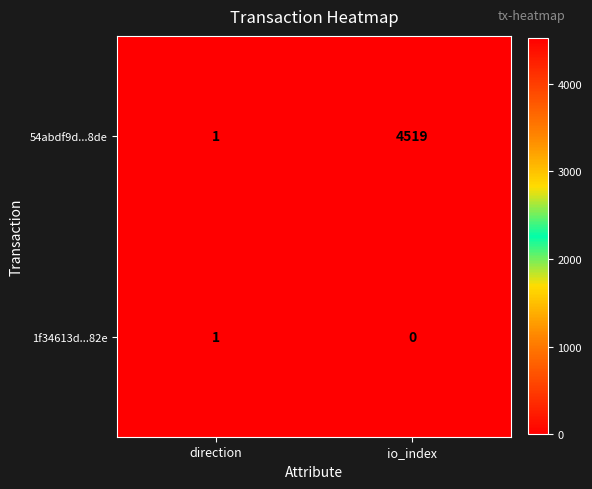

At which label is 54abdf9d...8de closest to 2260?

direction